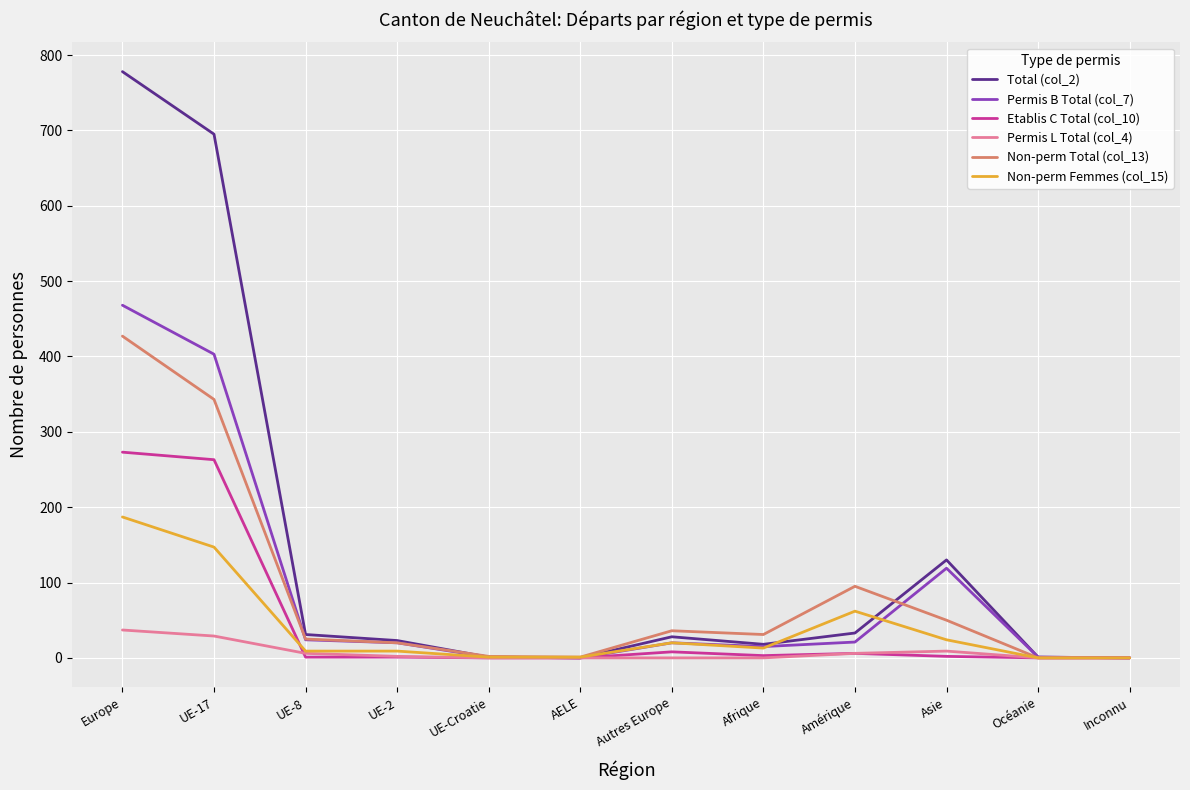

Rank the series by their maximum value, from highest to lowest.

Total (col_2), Permis B Total (col_7), Non-perm Total (col_13), Etablis C Total (col_10), Non-perm Femmes (col_15), Permis L Total (col_4)